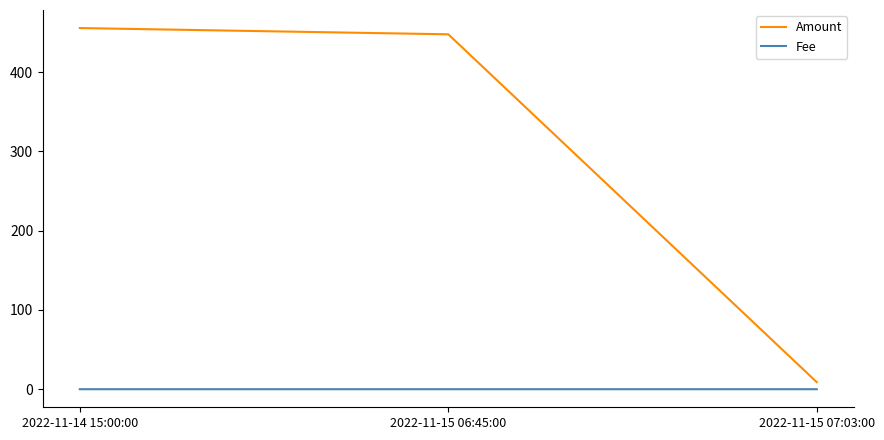

Is the value of Amount at 2022-11-15 06:45:00 greater than the value of Fee at 2022-11-14 15:00:00?

Yes